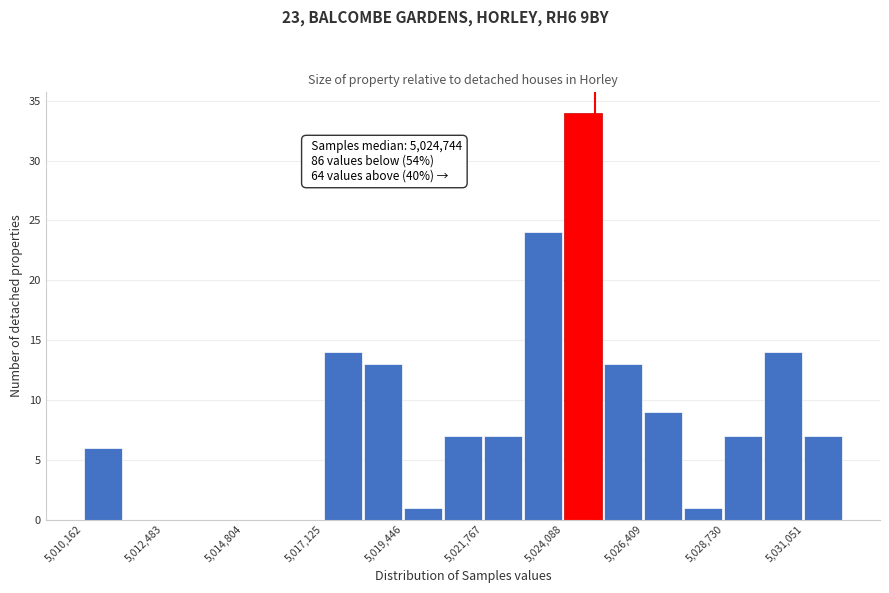

Around what value on the x-axis is the tallest bar? Give the approximate position of its centre, as read against the axis.

5024500